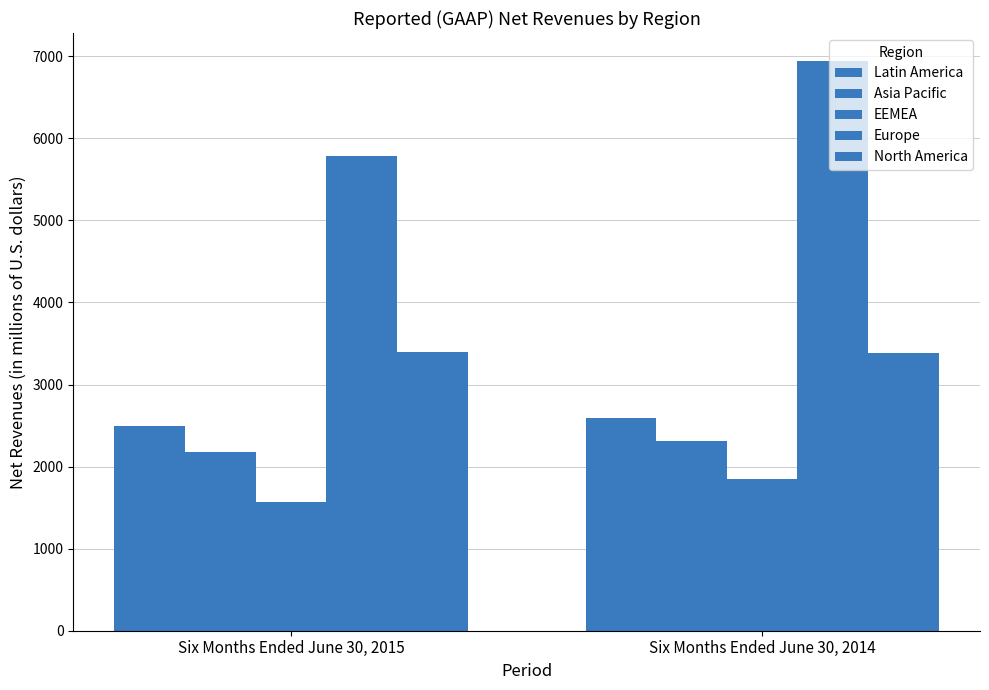

At which category does the chart reach its minimum across all series?

Six Months Ended June 30, 2015